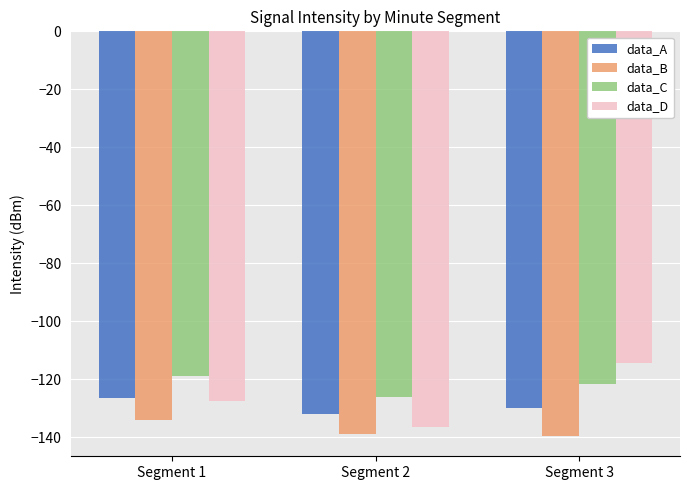

Reading left to right, extract all data points from this chart.

data_A: Segment 1=-126.7	Segment 2=-132.1	Segment 3=-129.8
data_B: Segment 1=-134.0	Segment 2=-138.7	Segment 3=-139.6
data_C: Segment 1=-118.9	Segment 2=-126.1	Segment 3=-121.6
data_D: Segment 1=-127.6	Segment 2=-136.5	Segment 3=-114.4